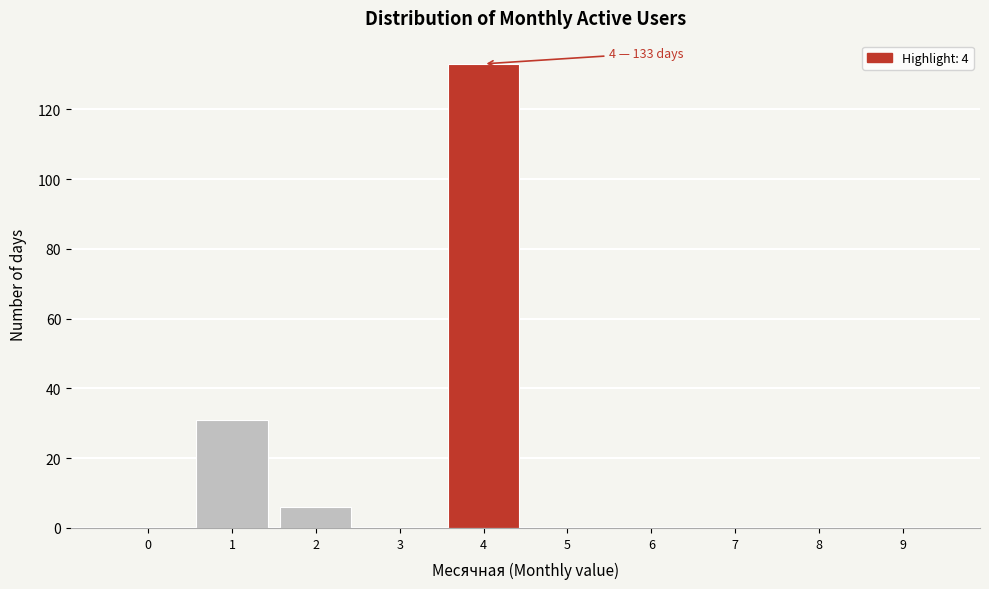

Reading left to right, list all the values displayed in this chart.

0=0	1=31	2=6	3=0	4=133	5=0	6=0	7=0	8=0	9=0